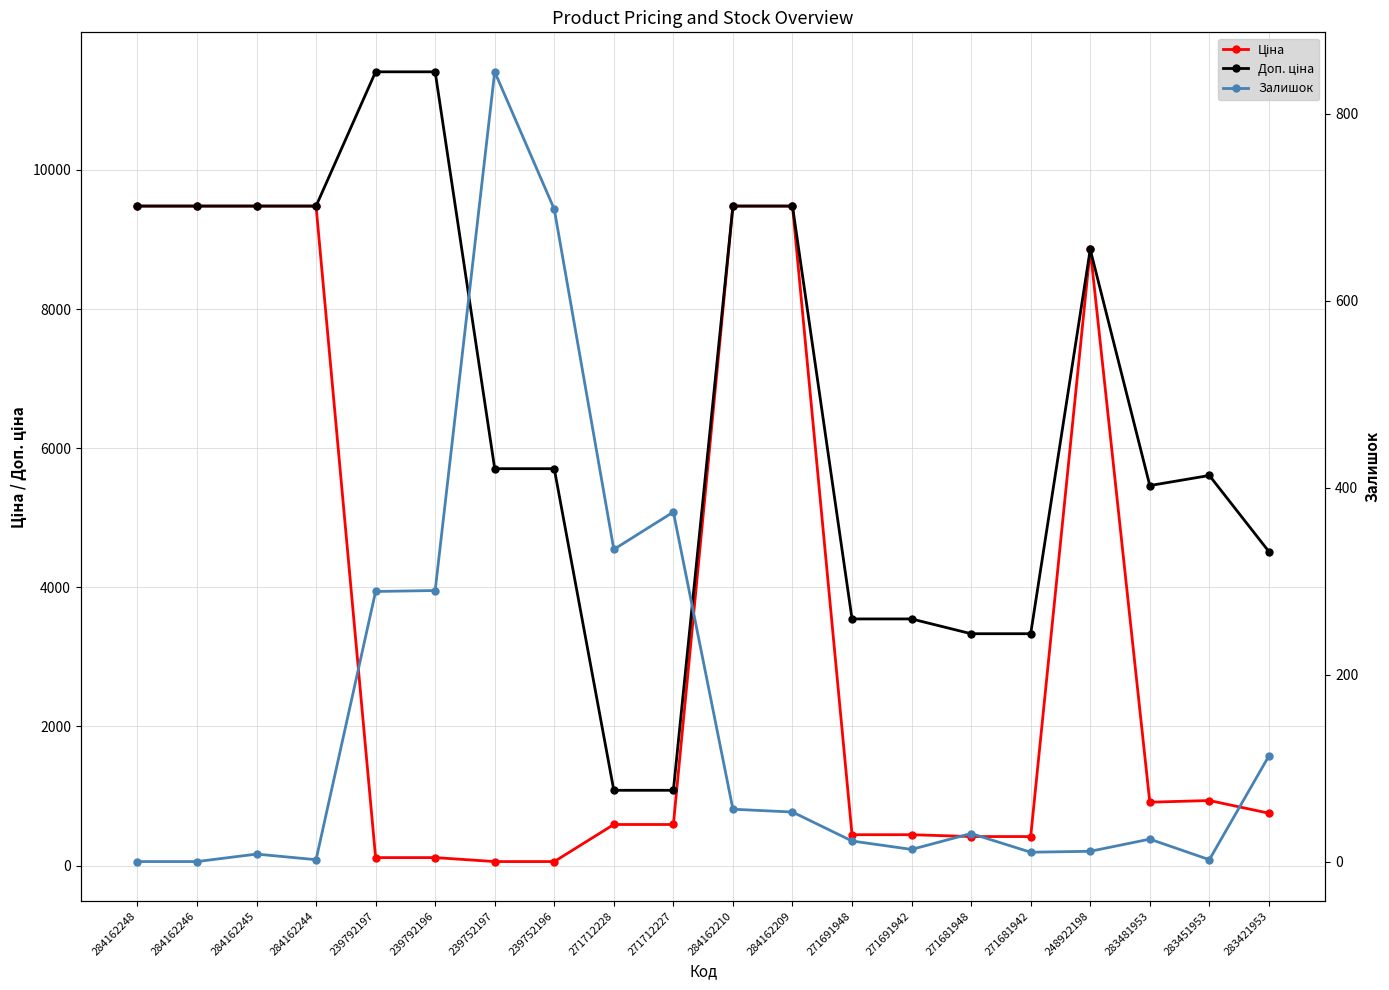

What is the average value of the Доп. ціна series?

6573.4